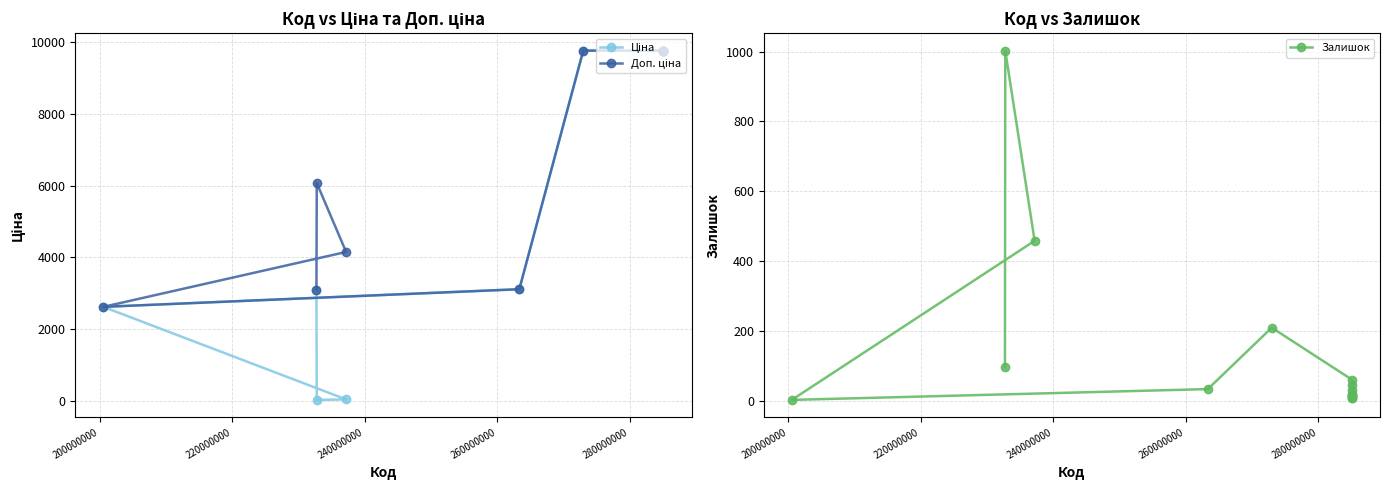

What is the highest value of the Залишок series?

1003